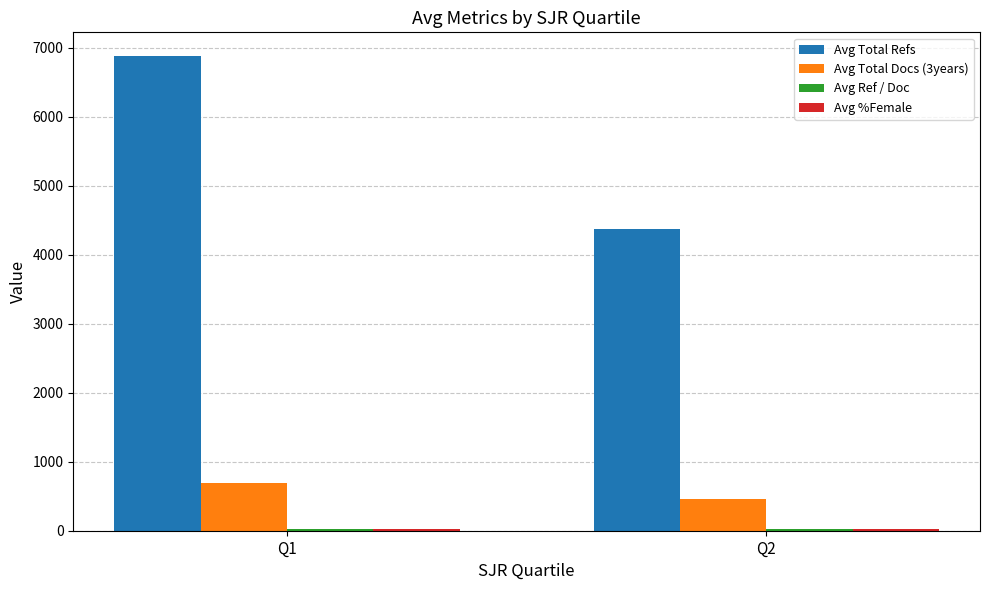

At how many categories does at least one series exceed 4444?

1